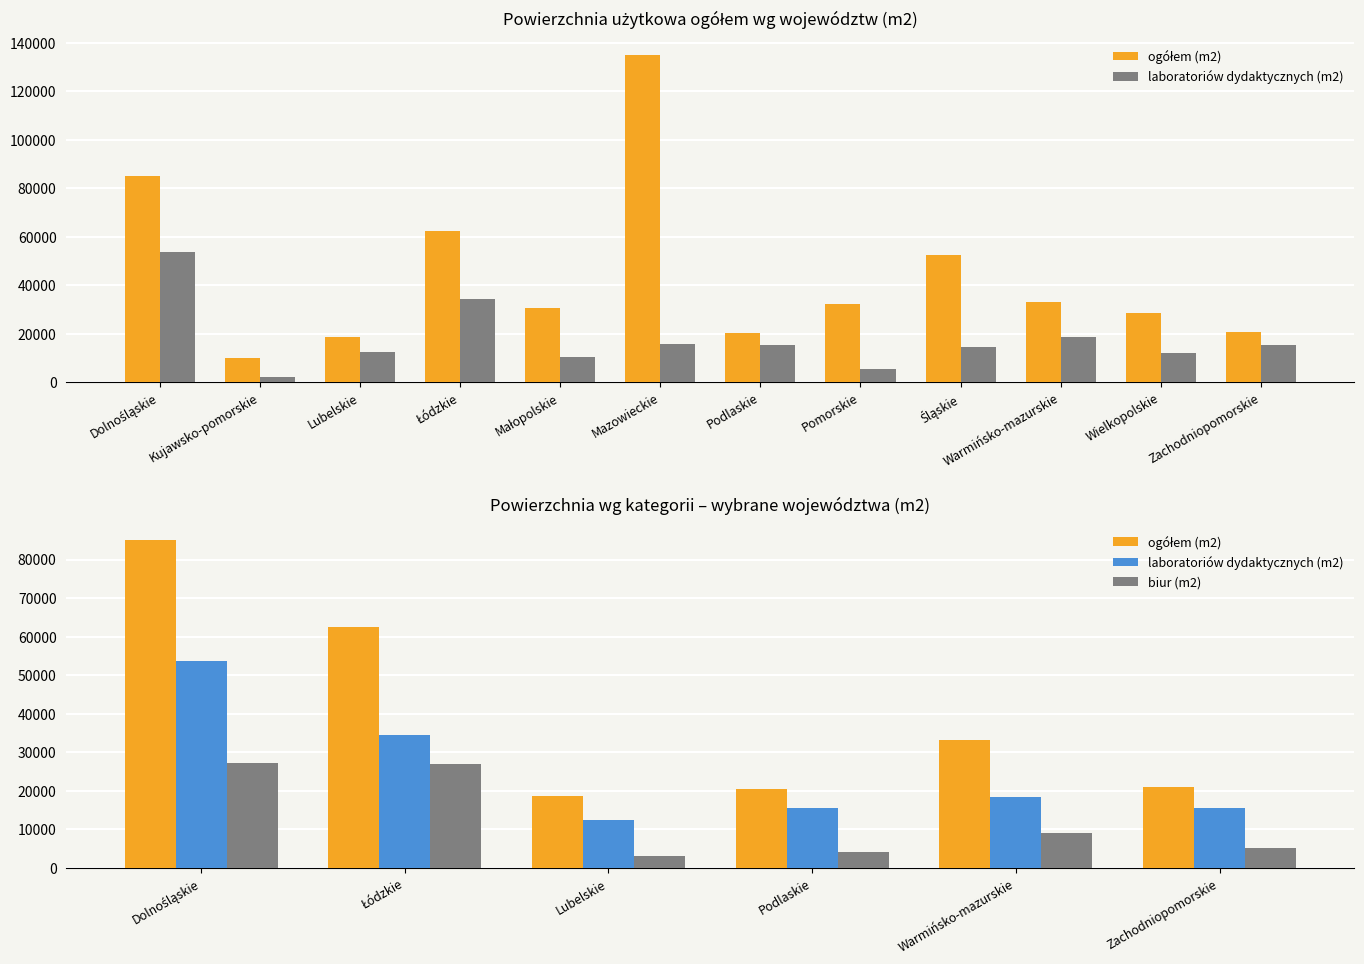

How many distinct data groups are displayed?

3